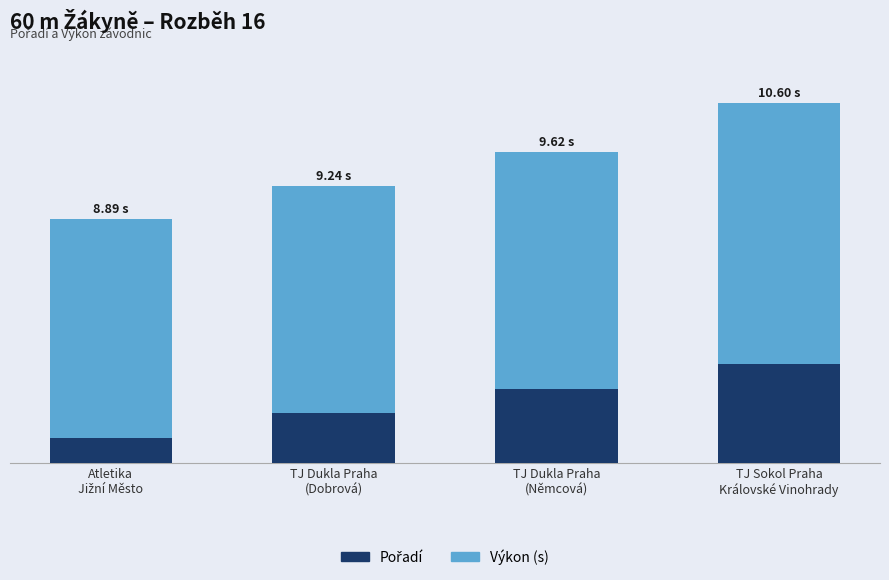

What is the total value across all series at TJ Dukla Praha
(Němcová)?

12.6